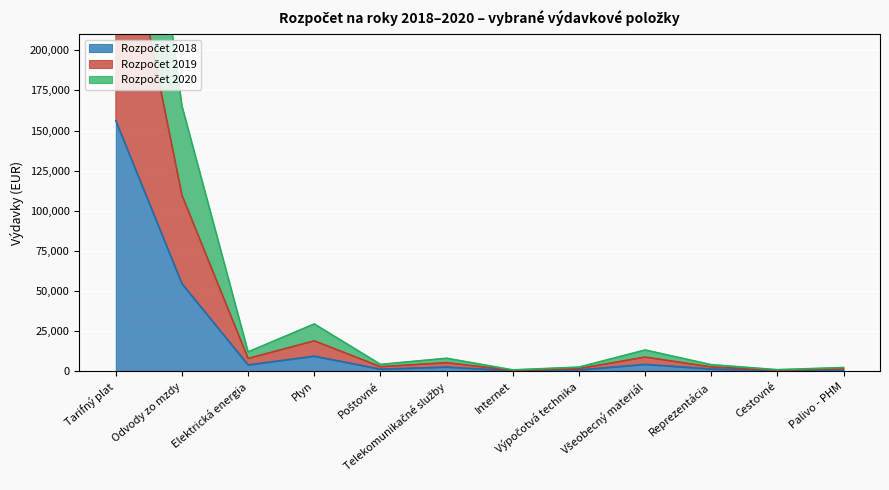

What is the label of the 2nd point from the left?

Odvody zo mzdy